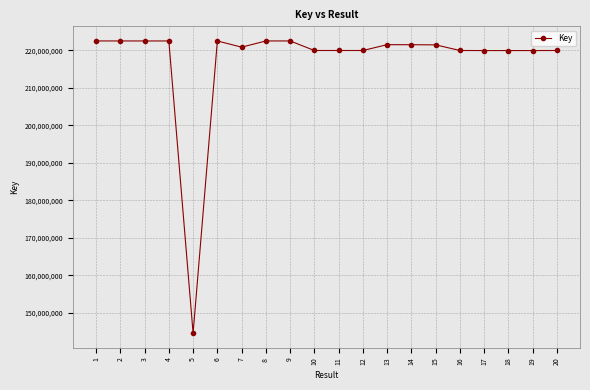

True or false: the data has more than 2 interior local peaks.

True